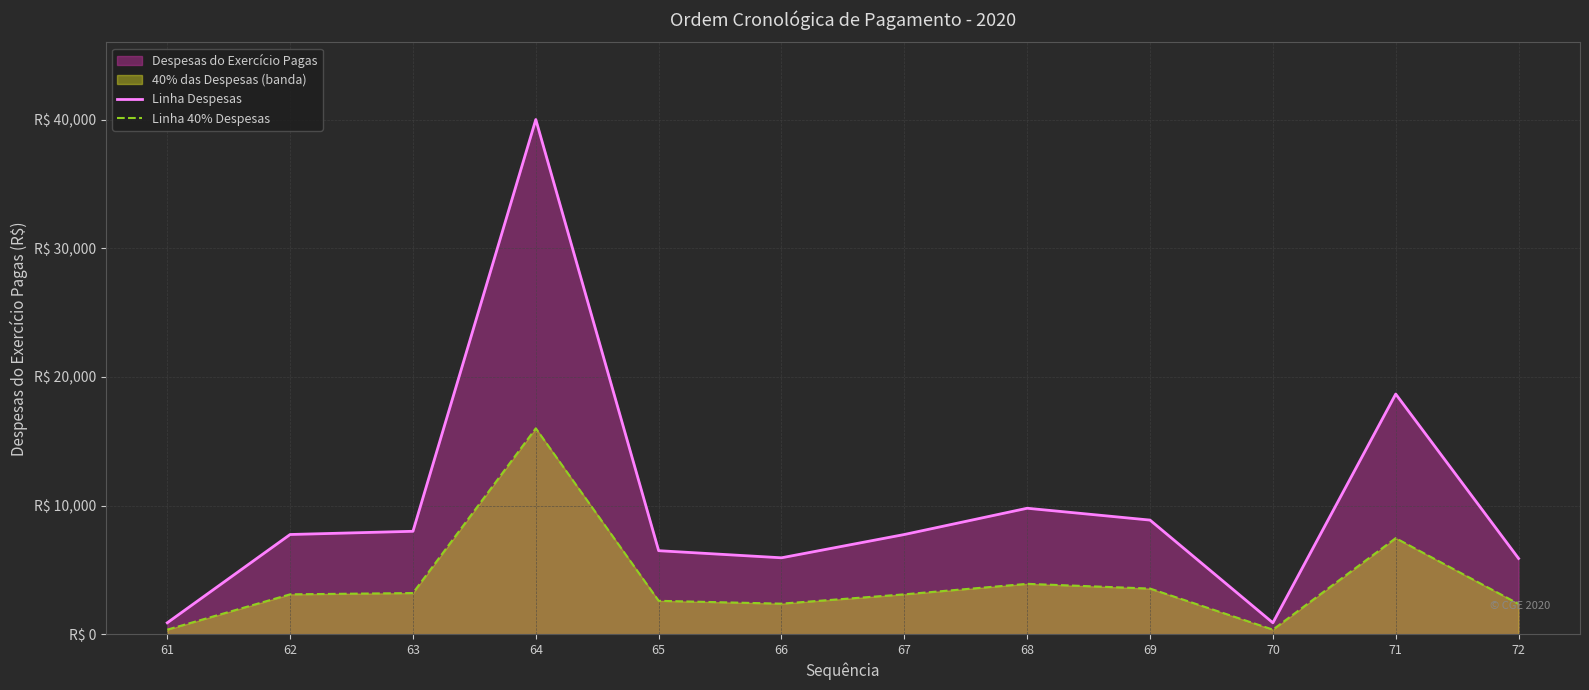

What is the total value across all series at 66?

8316.0